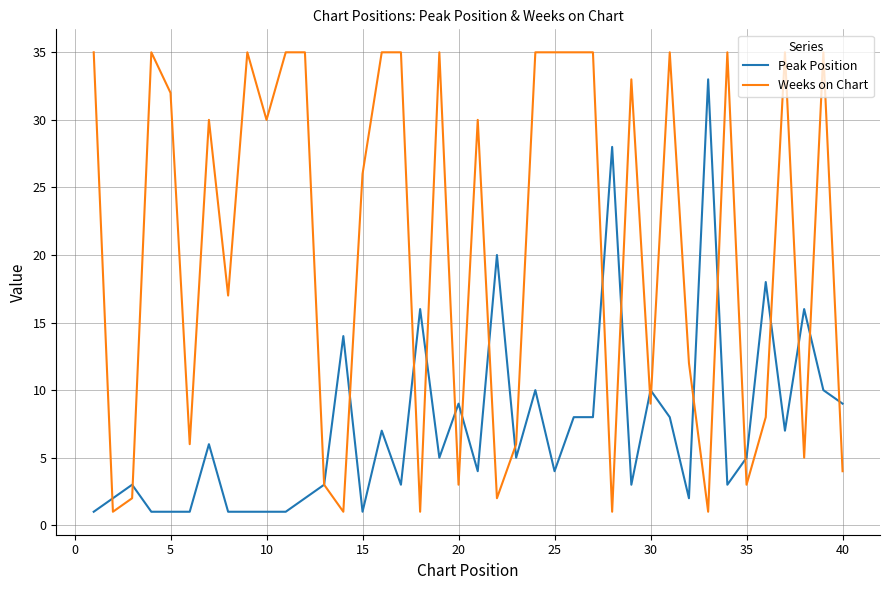

What is the minimum value for Peak Position?

1